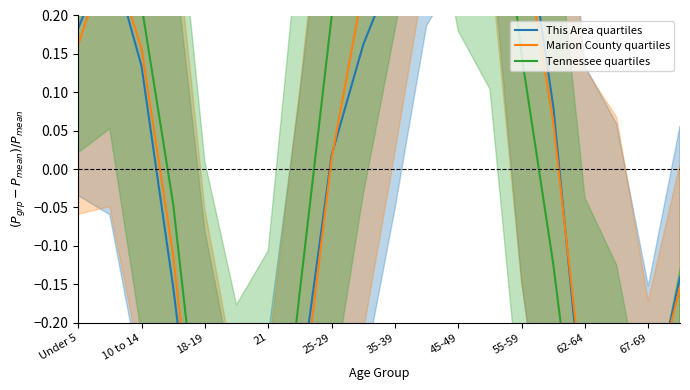

Is it true that Tennessee quartiles equals -0.6 at 17?

False